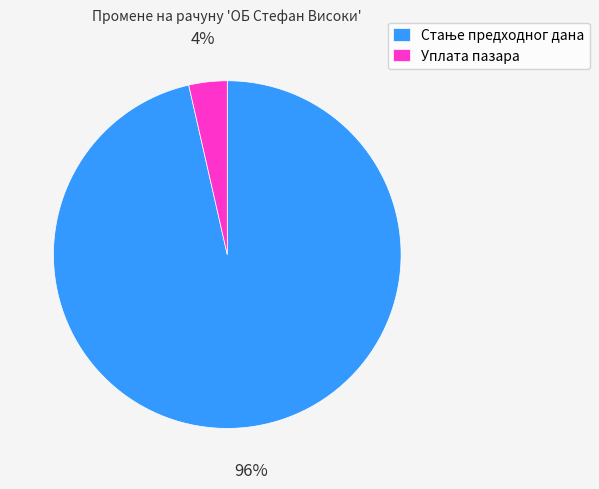

Does any single category account for the majority?

Yes